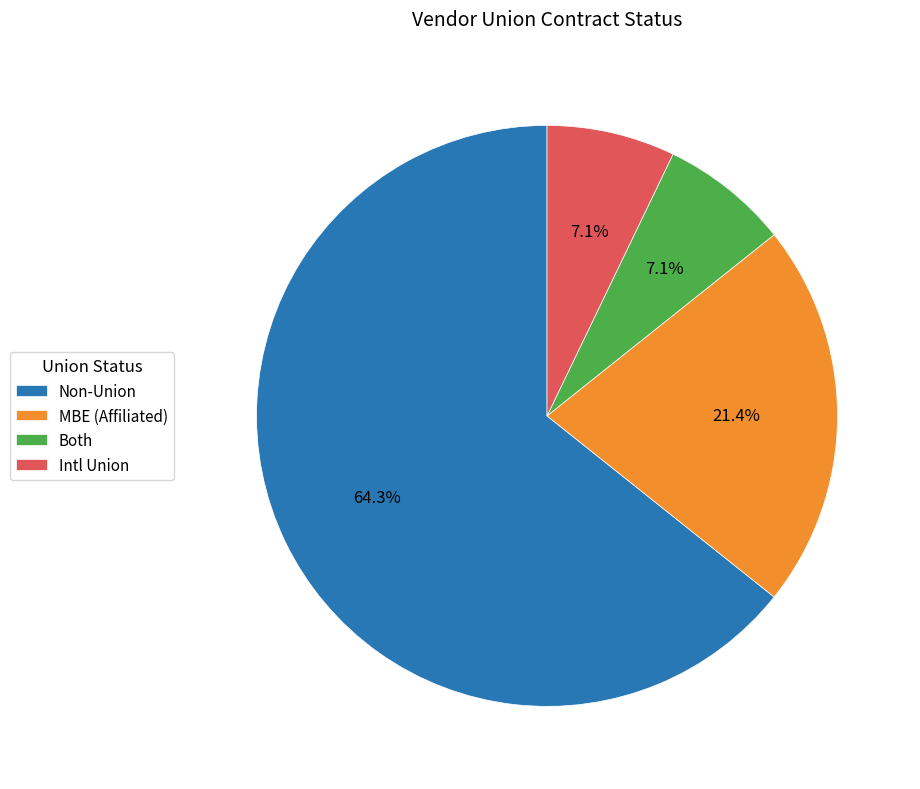

Do Both and MBE (Affiliated) together represent more than half of the pie?

No